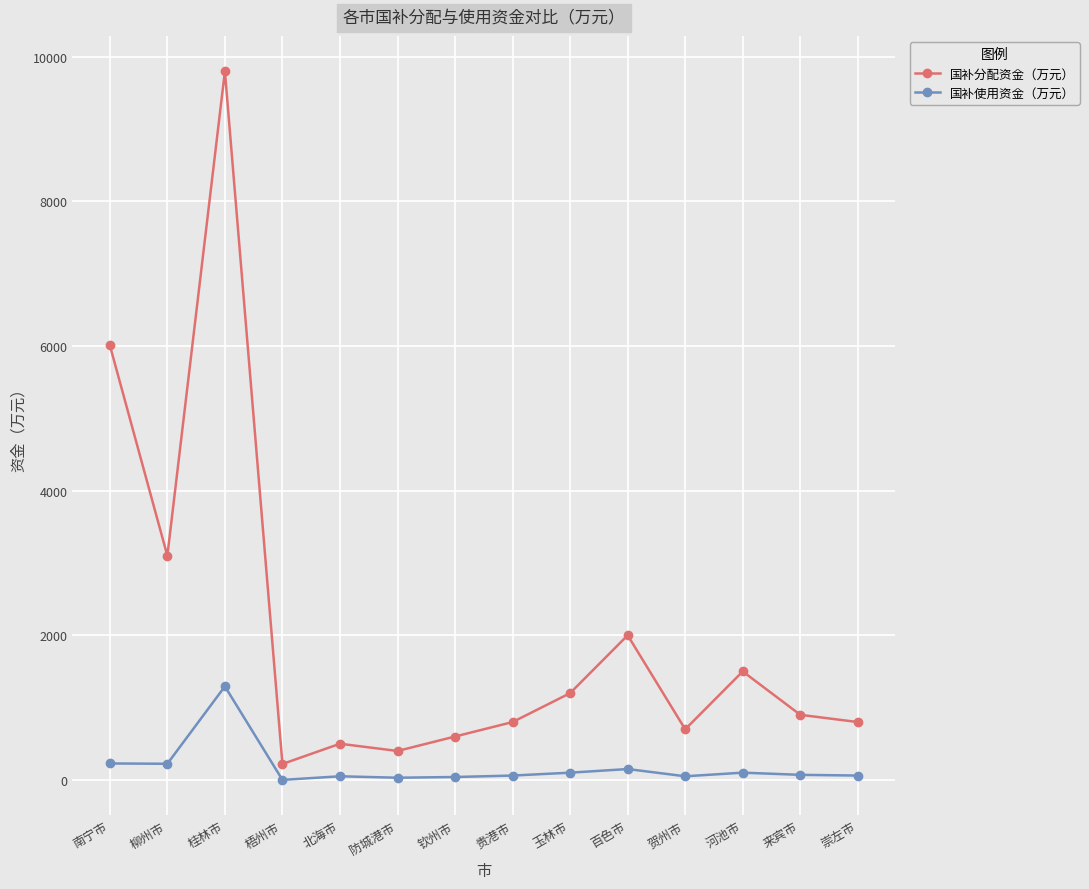

What is the maximum value shown in the chart?

9800.0